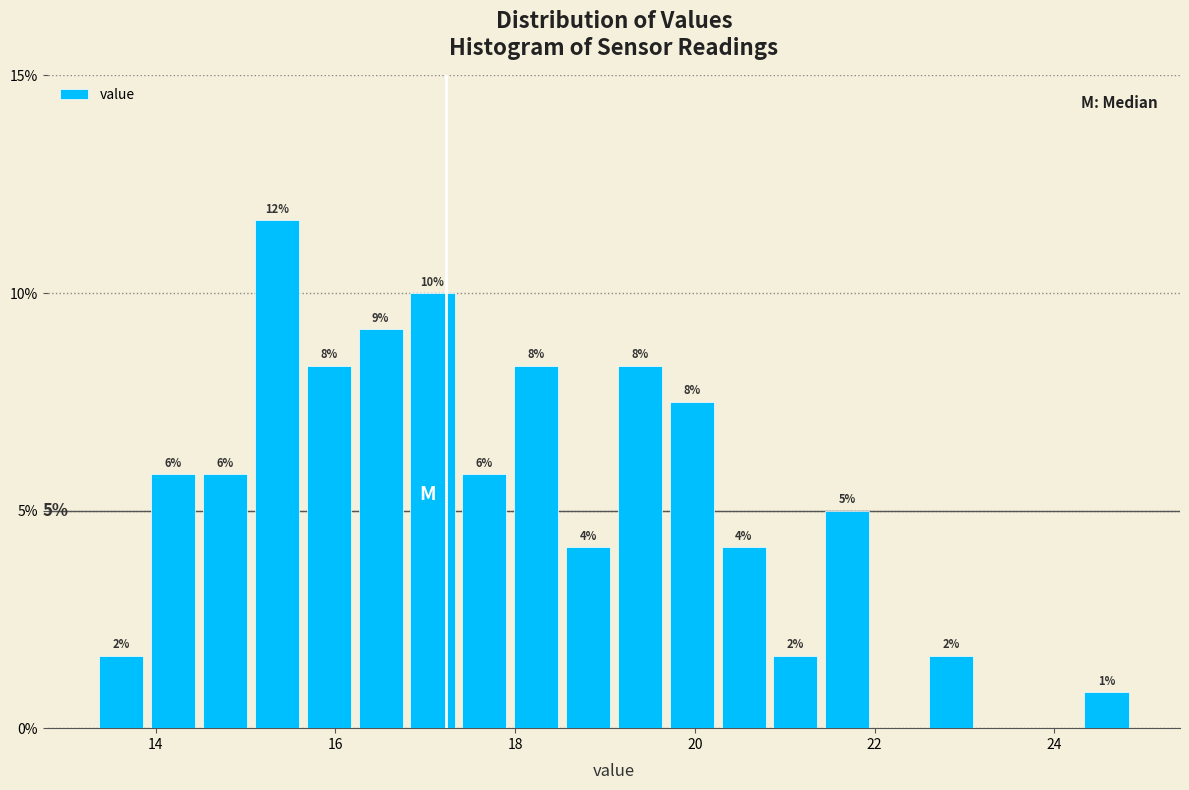

Around what value on the x-axis is the tallest bar? Give the approximate position of its centre, as read against the axis.

15.4